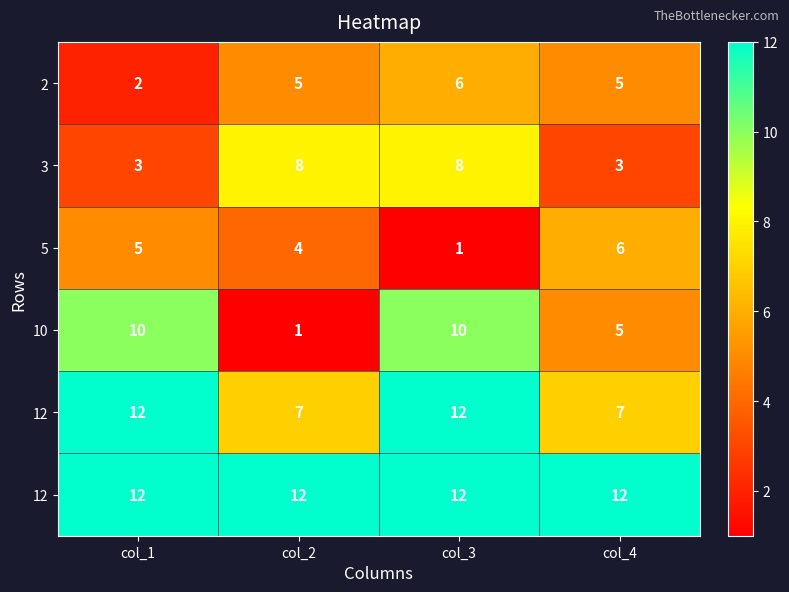

What is the spread (max minus min) of values at col_1?

10